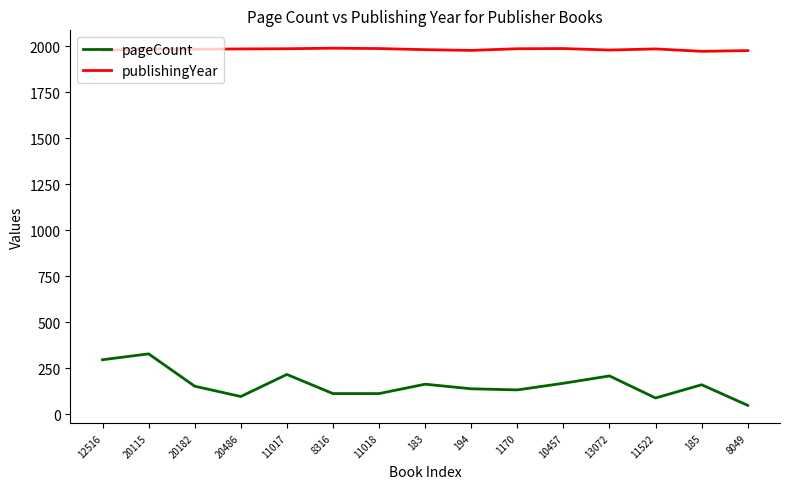

Does the chart have visible grid lines?

No